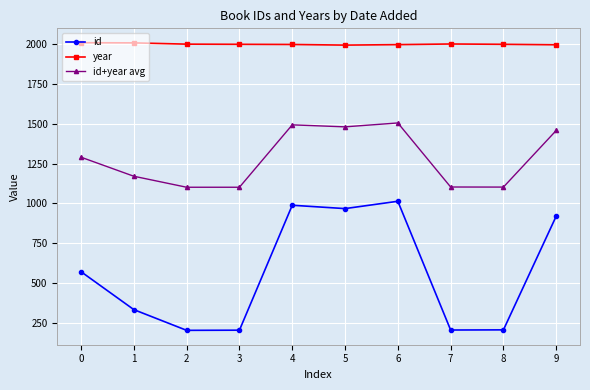

True or false: year and id+year avg intersect in this chart.

False